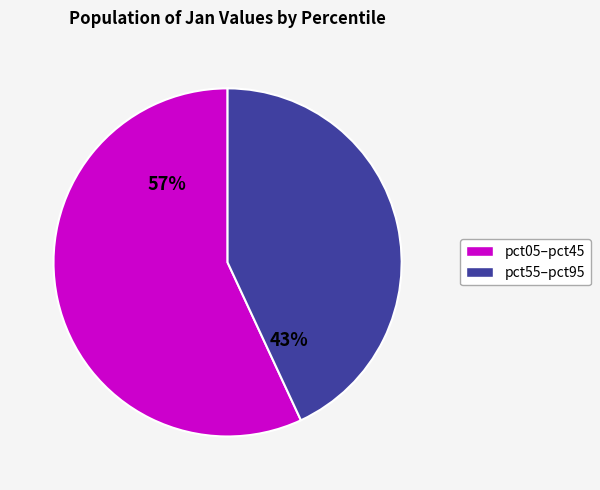

Does any single category account for the majority?

Yes